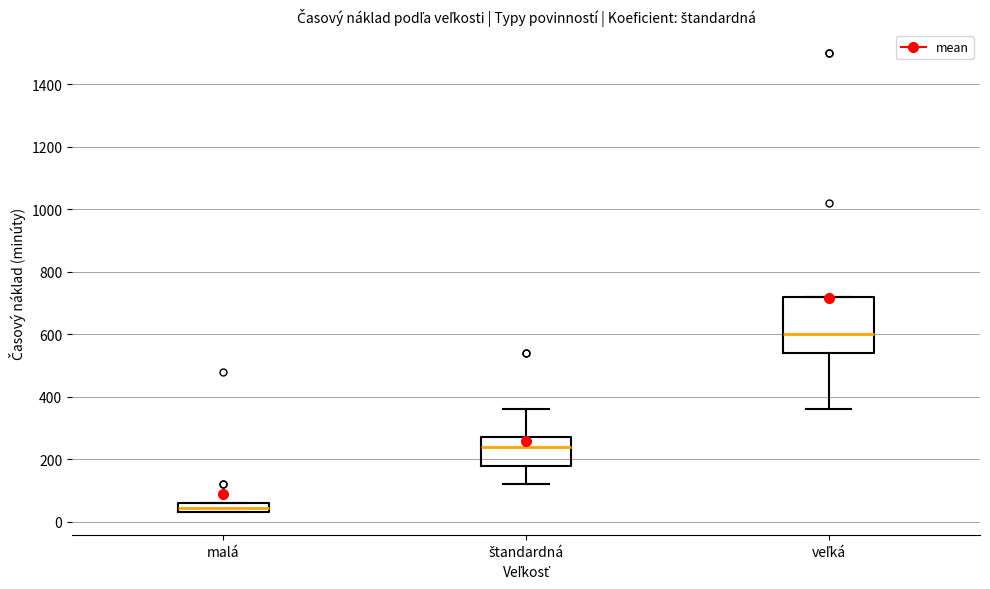

Reading left to right, read every box against the y-axis: the position of its median line, the range the box covers, and the ends of its whiskers. The values are not printed on the chart, so give them approximately, as read against the axis.

malá: median 40 (inside the box), box 40 to 60, whiskers 40 to 60
štandardná: median 240, box 180 to 280, whiskers 120 to 360
veľká: median 600, box 540 to 720, whiskers 360 to 720